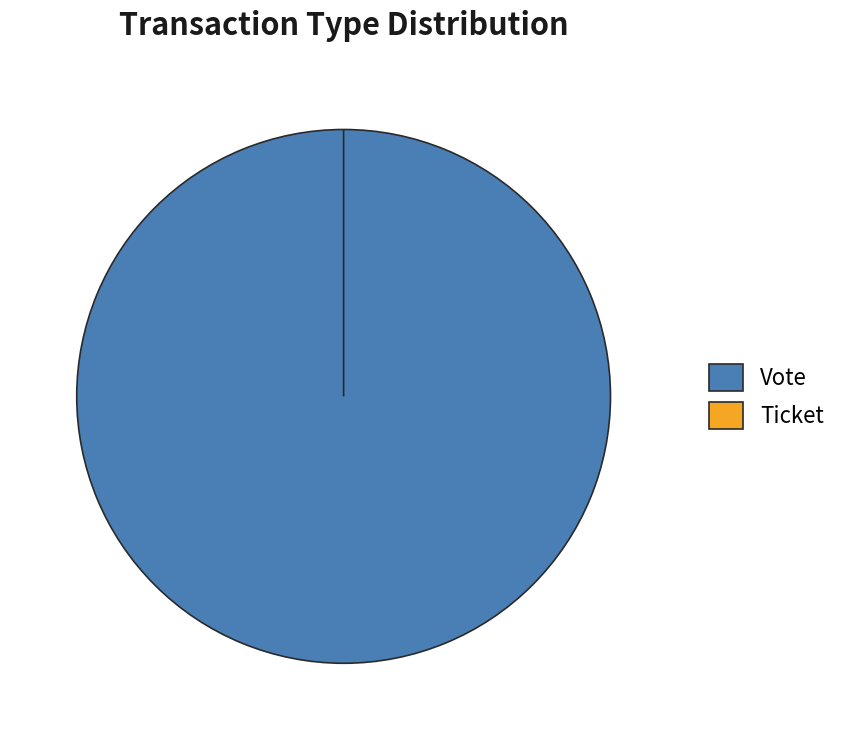

Which slice is the largest?

Vote